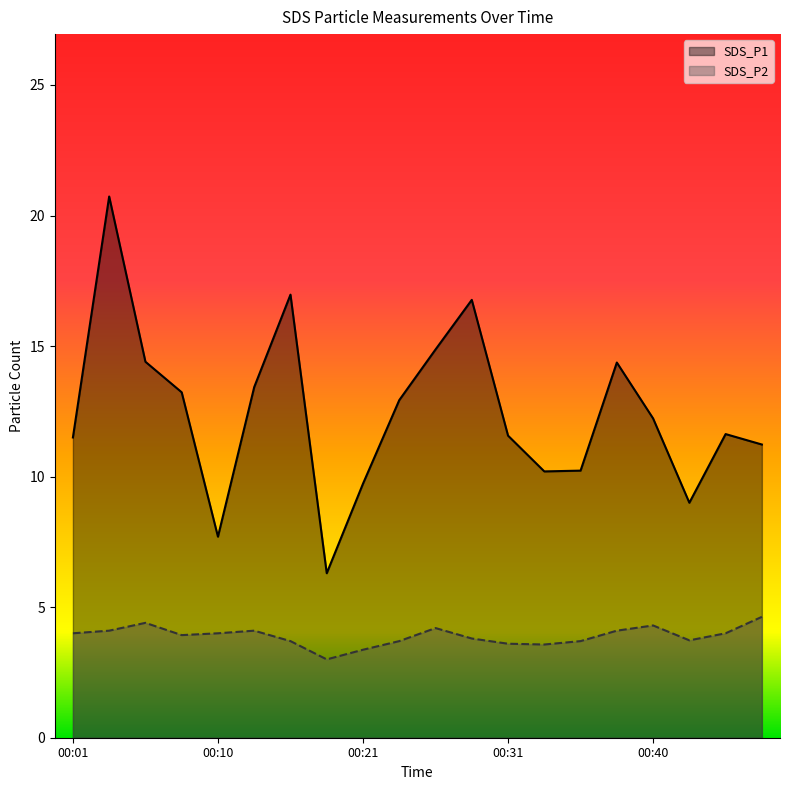

Which series has the largest total across all categories?

SDS_P1